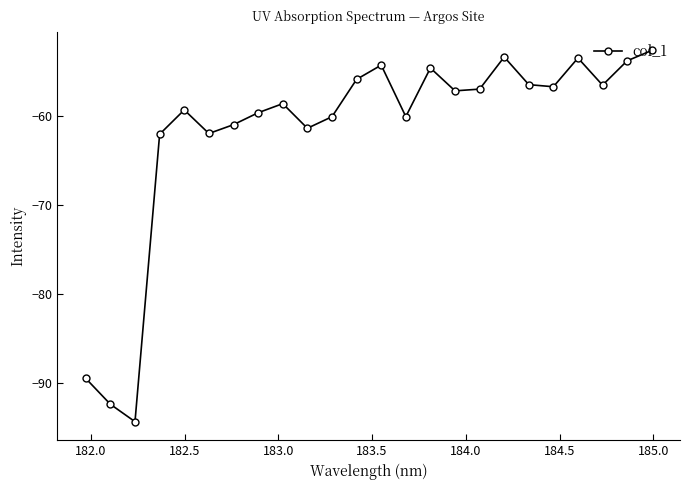

What is the difference between the maximum and minimum values?

41.7